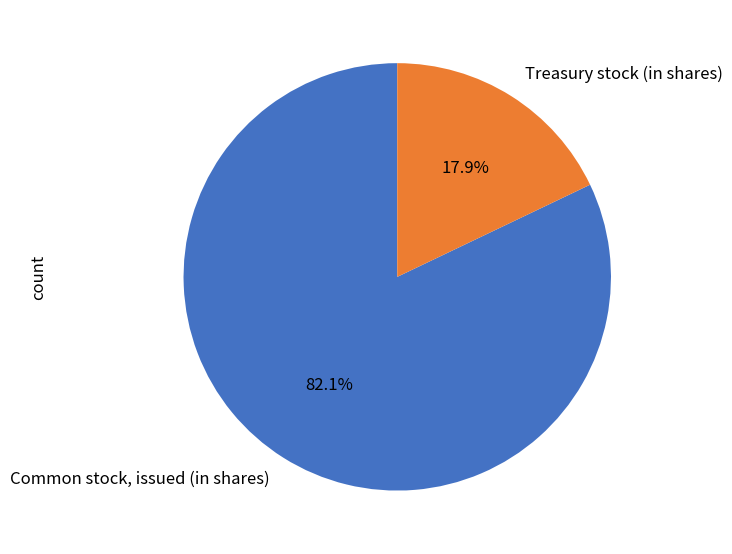

To the nearest percent, what is the difference between the Treasury stock (in shares) and Common stock, issued (in shares) slice percentages?

64%